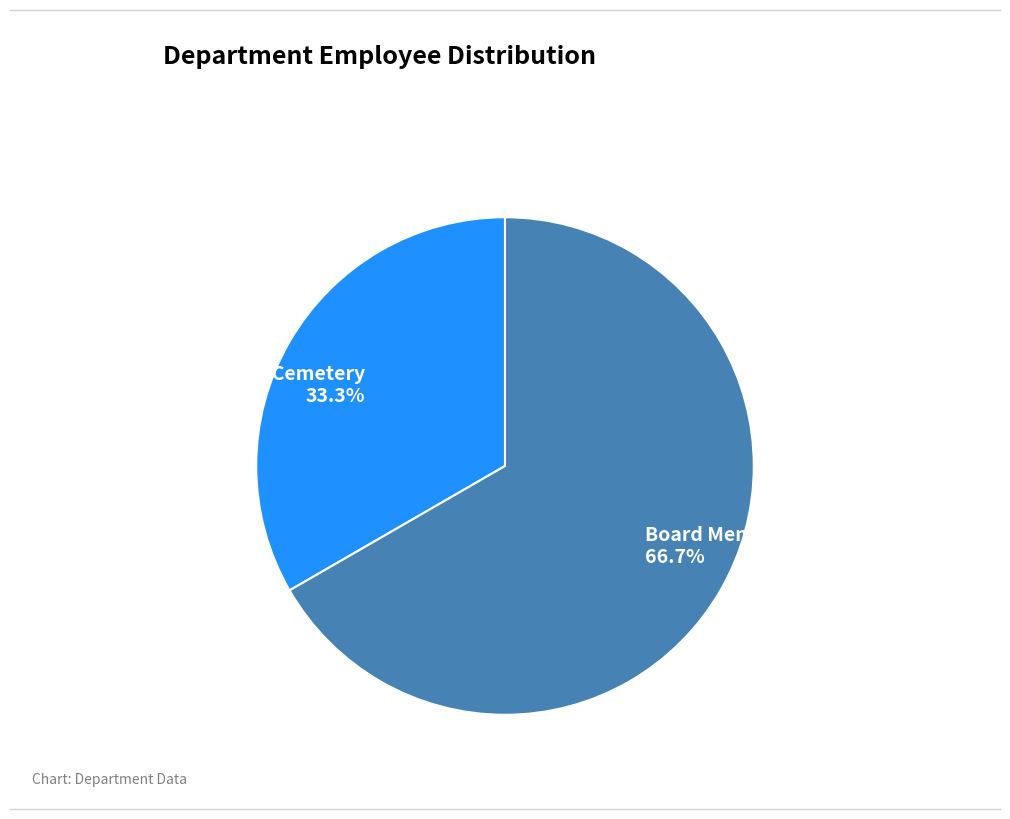

To the nearest percent, what is the average slice percentage?

50%